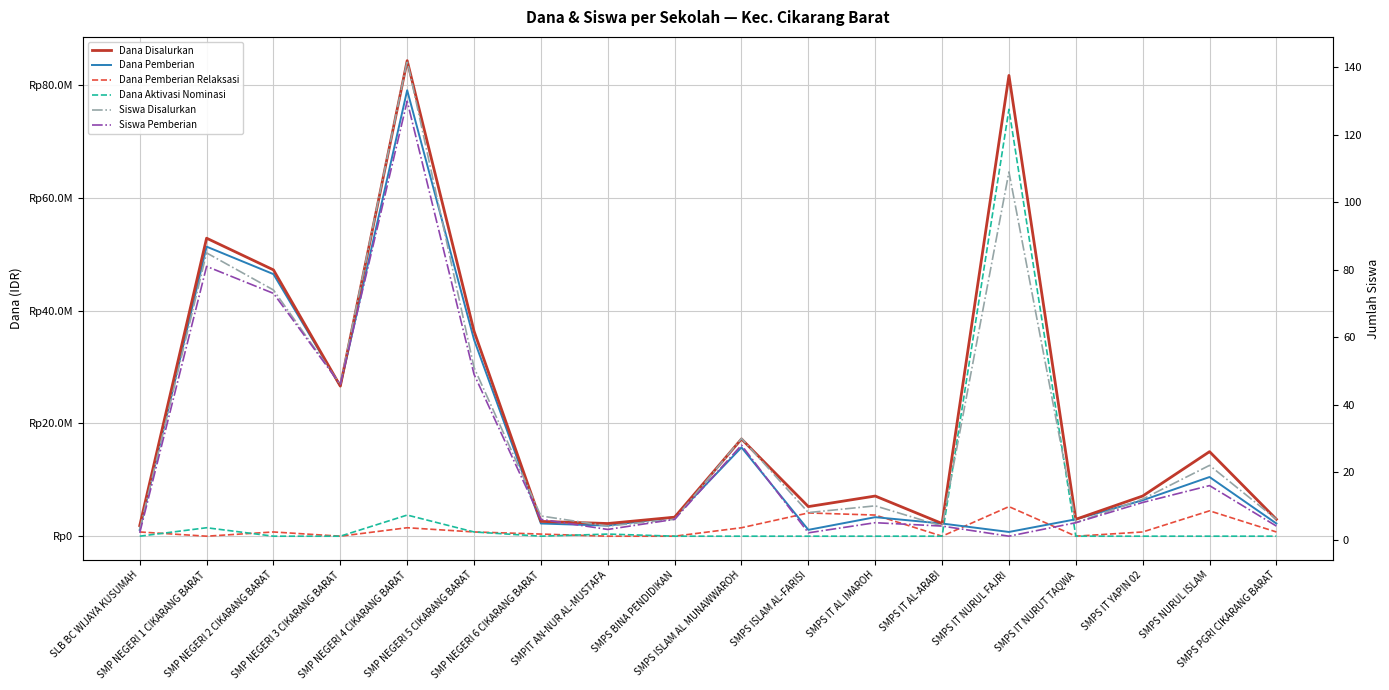

Reading left to right, what are all the values shown in this chart?

Dana Disalurkan: SLB BC WIJAYA KUSUMAH=1875000	SMP NEGERI 1 CIKARANG BARAT=52875000	SMP NEGERI 2 CIKARANG BARAT=47250000	SMP NEGERI 3 CIKARANG BARAT=26625000	SMP NEGERI 4 CIKARANG BARAT=84375000	SMP NEGERI 5 CIKARANG BARAT=36375000	SMP NEGERI 6 CIKARANG BARAT=2625000	SMPIT AN-NUR AL-MUSTAFA=2250000	SMPS BINA PENDIDIKAN=3375000	SMPS ISLAM AL MUNAWWAROH=17250000	SMPS ISLAM AL-FARISI=5250000	SMPS IT AL IMAROH=7125000	SMPS IT AL-ARABI=2250000	SMPS IT NURUL FAJRI=81750000	SMPS IT NURUT TAQWA=3000000	SMPS IT YAPIN 02=7125000	SMPS NURUL ISLAM=15000000	SMPS PGRI CIKARANG BARAT=3000000
Dana Pemberian: SLB BC WIJAYA KUSUMAH=1125000	SMP NEGERI 1 CIKARANG BARAT=51375000	SMP NEGERI 2 CIKARANG BARAT=46500000	SMP NEGERI 3 CIKARANG BARAT=26625000	SMP NEGERI 4 CIKARANG BARAT=79125000	SMP NEGERI 5 CIKARANG BARAT=34875000	SMP NEGERI 6 CIKARANG BARAT=2250000	SMPIT AN-NUR AL-MUSTAFA=1875000	SMPS BINA PENDIDIKAN=3375000	SMPS ISLAM AL MUNAWWAROH=15750000	SMPS ISLAM AL-FARISI=1125000	SMPS IT AL IMAROH=3375000	SMPS IT AL-ARABI=2250000	SMPS IT NURUL FAJRI=750000	SMPS IT NURUT TAQWA=3000000	SMPS IT YAPIN 02=6375000	SMPS NURUL ISLAM=10500000	SMPS PGRI CIKARANG BARAT=2250000
Dana Pemberian Relaksasi: SLB BC WIJAYA KUSUMAH=750000	SMP NEGERI 1 CIKARANG BARAT=0	SMP NEGERI 2 CIKARANG BARAT=750000	SMP NEGERI 3 CIKARANG BARAT=0	SMP NEGERI 4 CIKARANG BARAT=1500000	SMP NEGERI 5 CIKARANG BARAT=750000	SMP NEGERI 6 CIKARANG BARAT=375000	SMPIT AN-NUR AL-MUSTAFA=0	SMPS BINA PENDIDIKAN=0	SMPS ISLAM AL MUNAWWAROH=1500000	SMPS ISLAM AL-FARISI=4125000	SMPS IT AL IMAROH=3750000	SMPS IT AL-ARABI=0	SMPS IT NURUL FAJRI=5250000	SMPS IT NURUT TAQWA=0	SMPS IT YAPIN 02=750000	SMPS NURUL ISLAM=4500000	SMPS PGRI CIKARANG BARAT=750000
Dana Aktivasi Nominasi: SLB BC WIJAYA KUSUMAH=0	SMP NEGERI 1 CIKARANG BARAT=1500000	SMP NEGERI 2 CIKARANG BARAT=0	SMP NEGERI 3 CIKARANG BARAT=0	SMP NEGERI 4 CIKARANG BARAT=3750000	SMP NEGERI 5 CIKARANG BARAT=750000	SMP NEGERI 6 CIKARANG BARAT=0	SMPIT AN-NUR AL-MUSTAFA=375000	SMPS BINA PENDIDIKAN=0	SMPS ISLAM AL MUNAWWAROH=0	SMPS ISLAM AL-FARISI=0	SMPS IT AL IMAROH=0	SMPS IT AL-ARABI=0	SMPS IT NURUL FAJRI=75750000	SMPS IT NURUT TAQWA=0	SMPS IT YAPIN 02=0	SMPS NURUL ISLAM=0	SMPS PGRI CIKARANG BARAT=0
Siswa Disalurkan: SLB BC WIJAYA KUSUMAH=3	SMP NEGERI 1 CIKARANG BARAT=85	SMP NEGERI 2 CIKARANG BARAT=74	SMP NEGERI 3 CIKARANG BARAT=46	SMP NEGERI 4 CIKARANG BARAT=142	SMP NEGERI 5 CIKARANG BARAT=51	SMP NEGERI 6 CIKARANG BARAT=7	SMPIT AN-NUR AL-MUSTAFA=4	SMPS BINA PENDIDIKAN=6	SMPS ISLAM AL MUNAWWAROH=30	SMPS ISLAM AL-FARISI=8	SMPS IT AL IMAROH=10	SMPS IT AL-ARABI=4	SMPS IT NURUL FAJRI=109	SMPS IT NURUT TAQWA=5	SMPS IT YAPIN 02=12	SMPS NURUL ISLAM=22	SMPS PGRI CIKARANG BARAT=6
Siswa Pemberian: SLB BC WIJAYA KUSUMAH=2	SMP NEGERI 1 CIKARANG BARAT=81	SMP NEGERI 2 CIKARANG BARAT=73	SMP NEGERI 3 CIKARANG BARAT=46	SMP NEGERI 4 CIKARANG BARAT=130	SMP NEGERI 5 CIKARANG BARAT=49	SMP NEGERI 6 CIKARANG BARAT=6	SMPIT AN-NUR AL-MUSTAFA=3	SMPS BINA PENDIDIKAN=6	SMPS ISLAM AL MUNAWWAROH=28	SMPS ISLAM AL-FARISI=2	SMPS IT AL IMAROH=5	SMPS IT AL-ARABI=4	SMPS IT NURUL FAJRI=1	SMPS IT NURUT TAQWA=5	SMPS IT YAPIN 02=11	SMPS NURUL ISLAM=16	SMPS PGRI CIKARANG BARAT=4